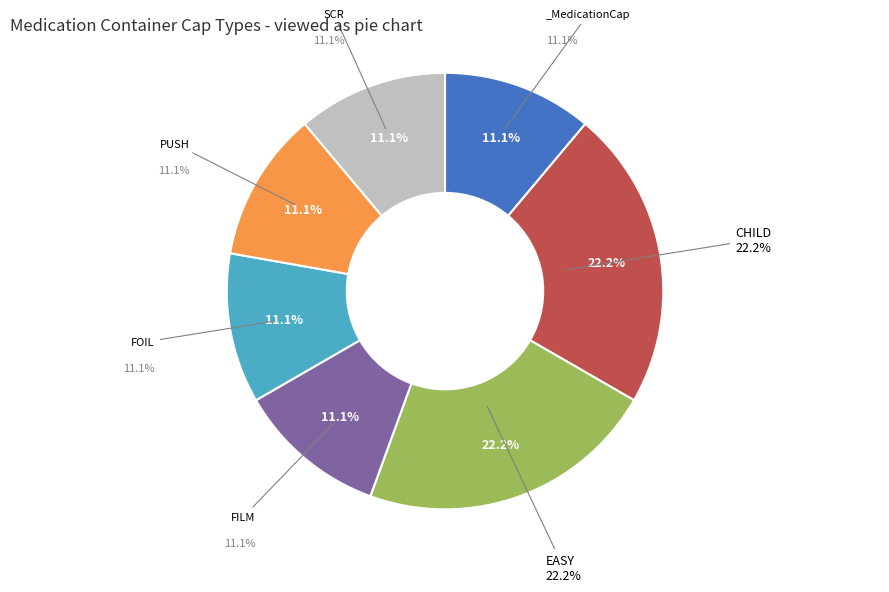

Which slice is the smallest?

_MedicationCap